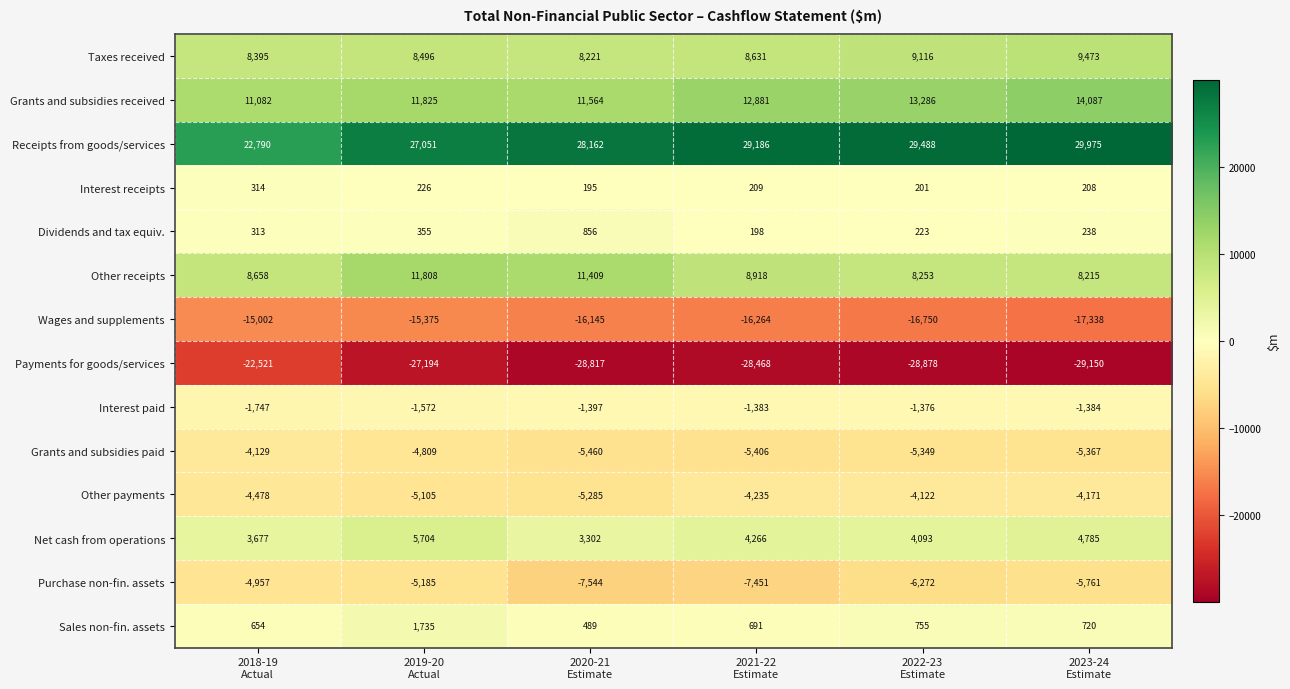

Rank the series by their maximum value, from highest to lowest.

Receipts from goods/services, Grants and subsidies received, Other receipts, Taxes received, Net cash from operations, Sales non-fin. assets, Dividends and tax equiv., Interest receipts, Interest paid, Other payments, Grants and subsidies paid, Purchase non-fin. assets, Wages and supplements, Payments for goods/services